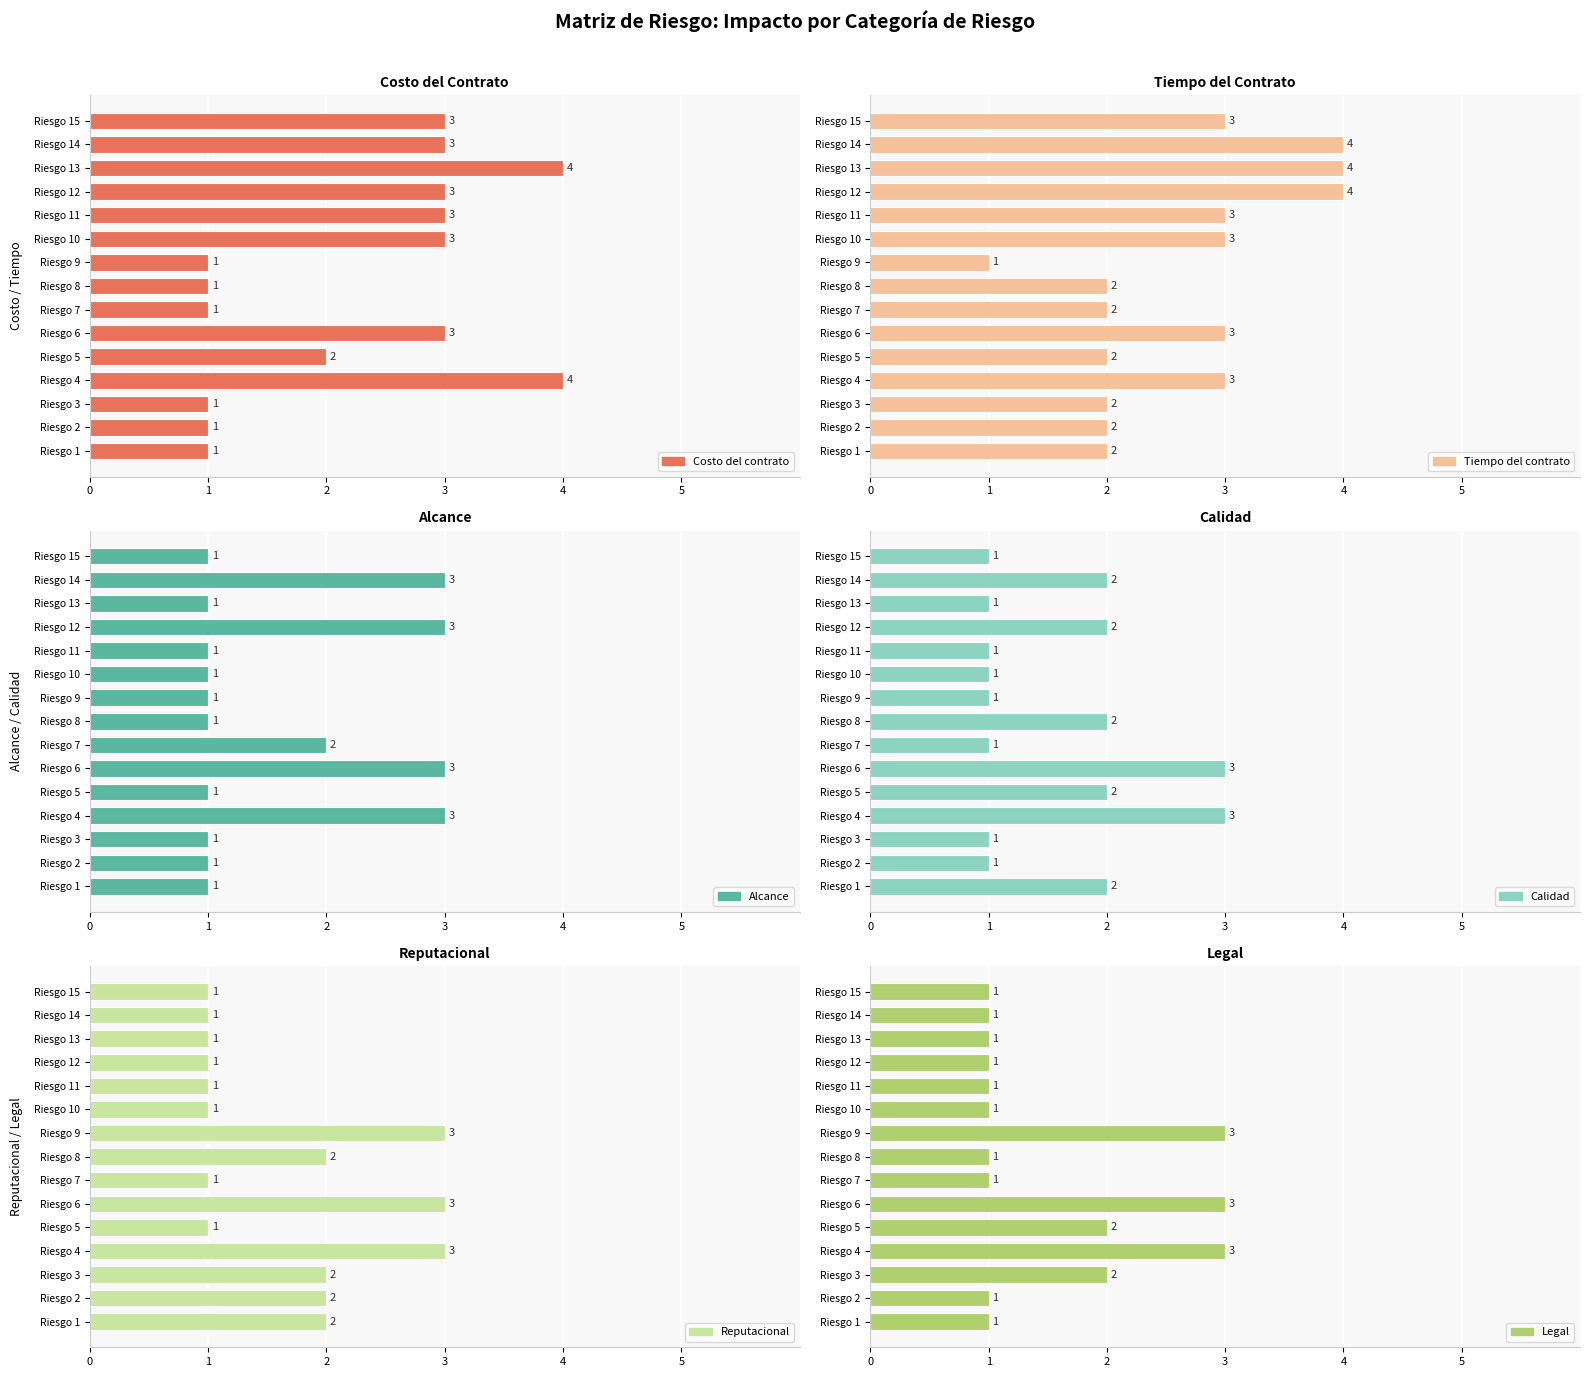

What is the average value of the Tiempo del contrato series?

3